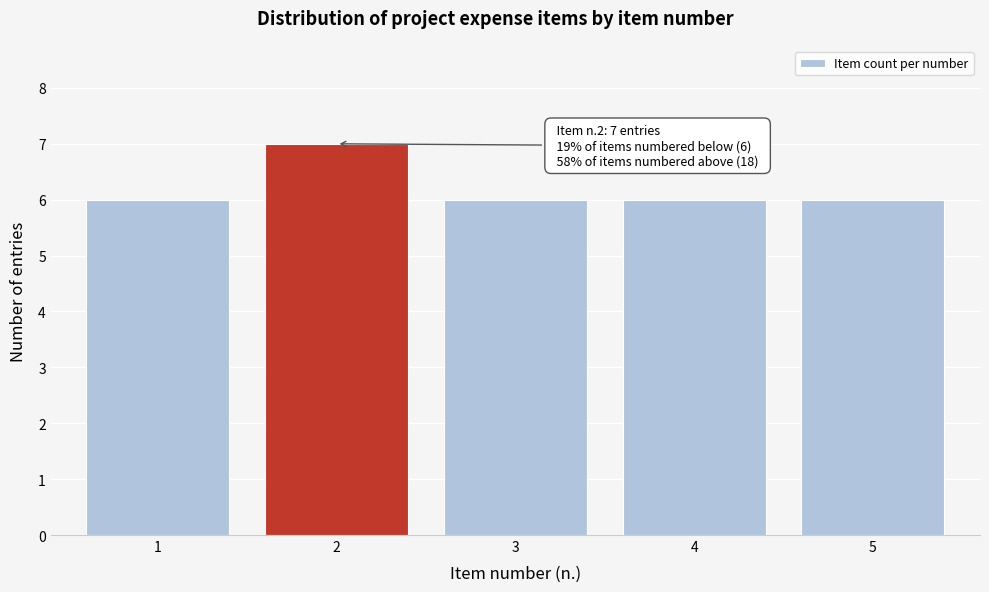

Reading left to right, what are all the values shown in this chart?

1=6	2=7	3=6	4=6	5=6